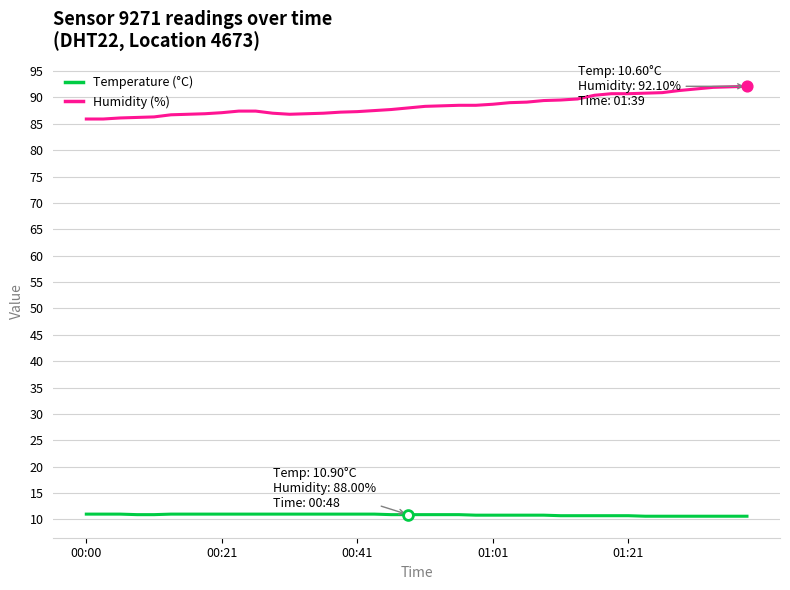

What are all the series names shown in the legend?

Temperature (°C), Humidity (%)